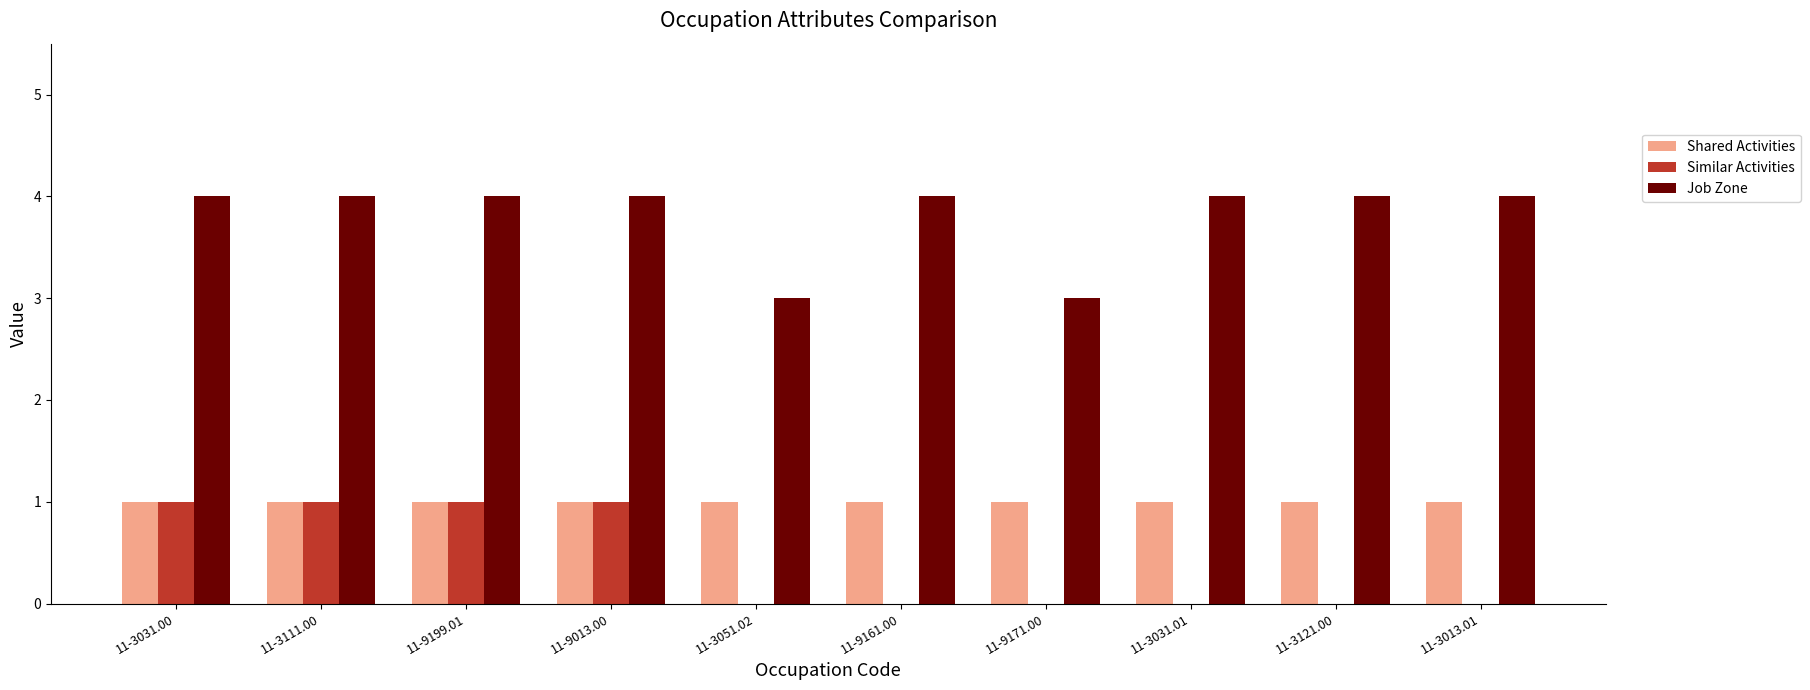

What is the maximum value shown in the chart?

4